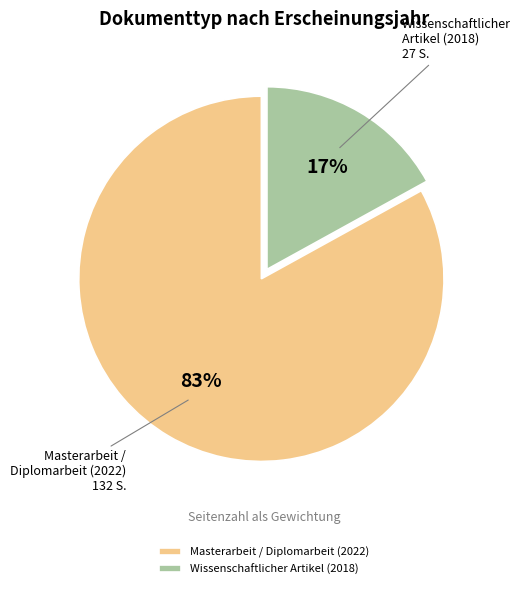

To the nearest percent, what is the difference between the Masterarbeit / Diplomarbeit (2022) and Wissenschaftlicher Artikel (2018) slice percentages?

66%